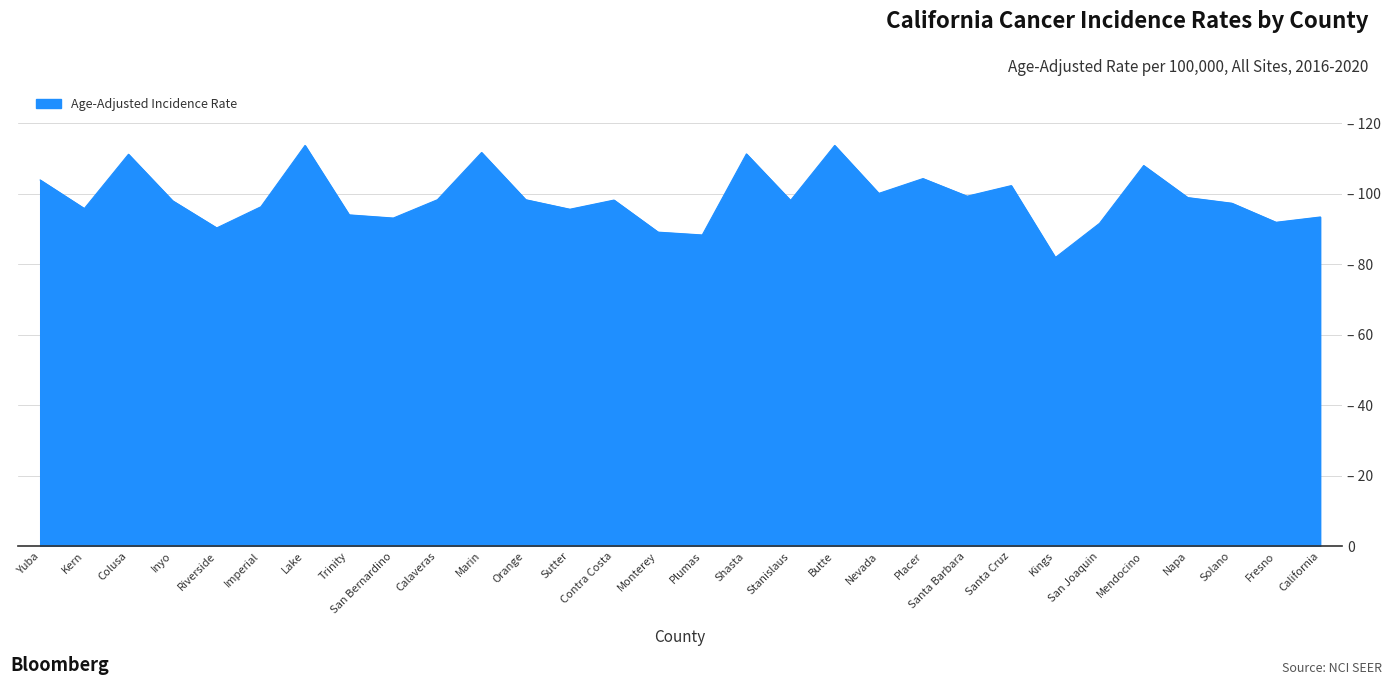

Reading right to left, transcribe all the data shown in this chart.

93.4	91.9	97.3	98.9	108.0	91.6	81.9	102.3	99.3	104.3	100.1	113.7	98.1	111.3	88.3	89.1	98.2	95.6	98.3	111.7	98.3	93.1	94.0	113.7	96.3	90.3	98.0	111.2	95.8	103.9